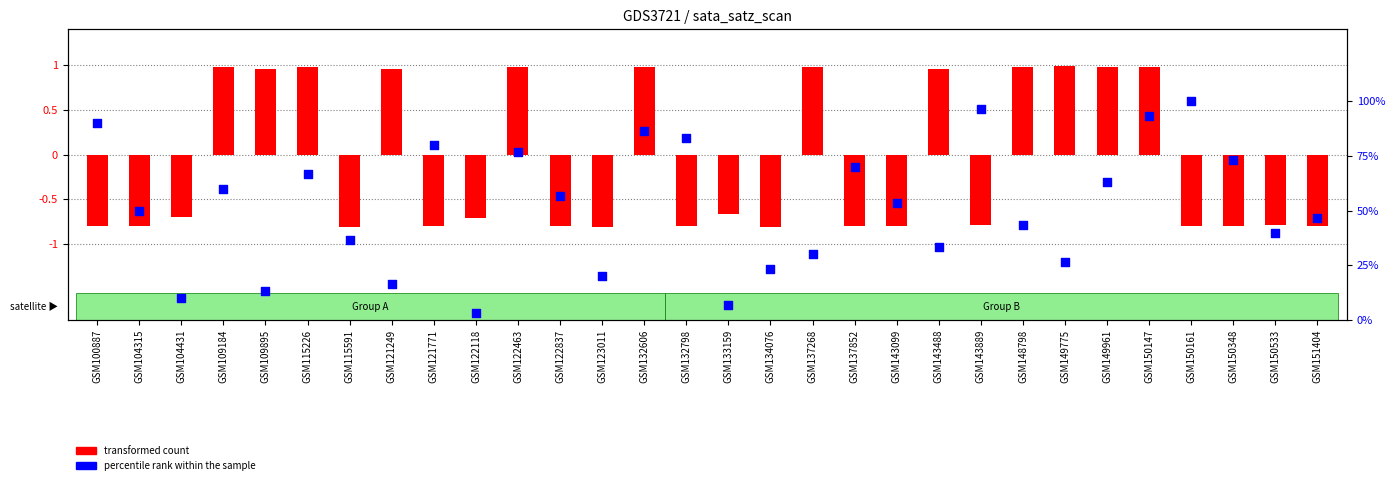

Which series has the largest Y range (max minus min)?

percentile rank within the sample